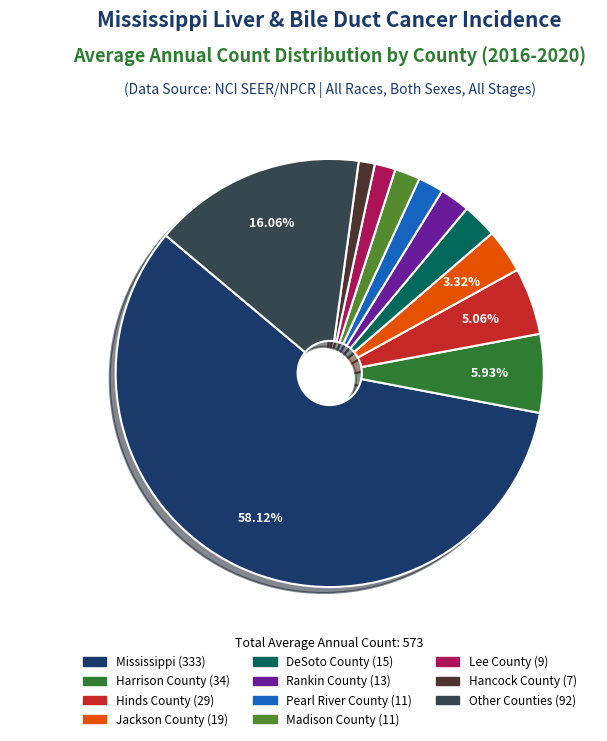

Is there any slice that represents more than half of the pie?

Yes